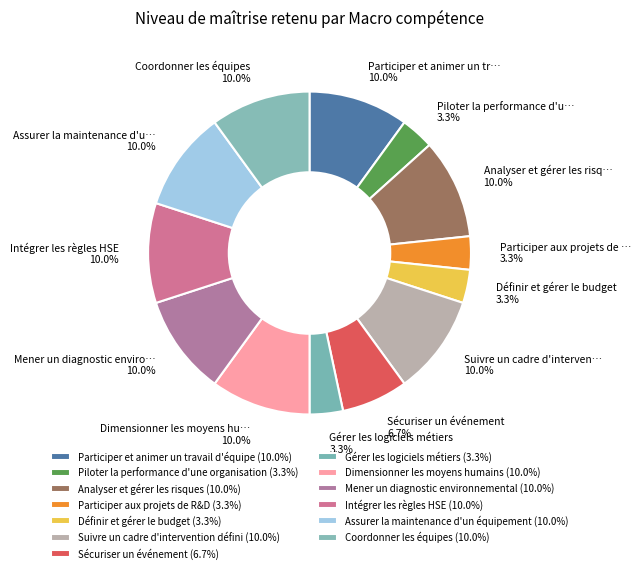

True or false: Participer aux projets de R&D accounts for 3% of the total.

True